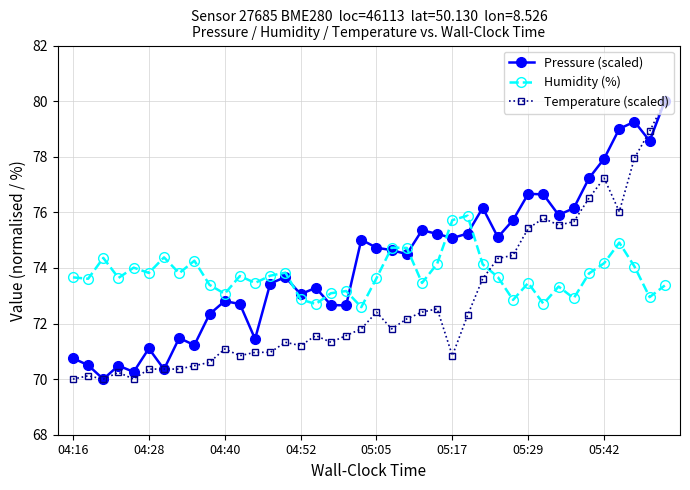

What is the sum of all Temperature (scaled) values?

2911.1